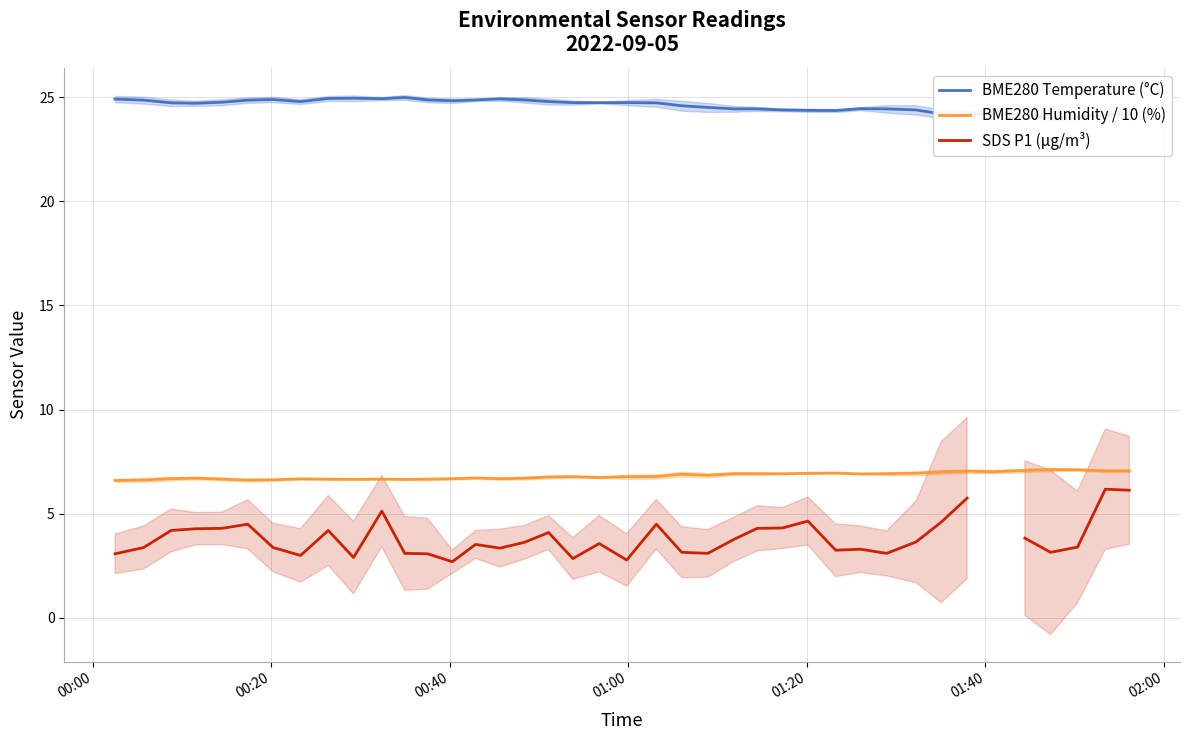

What is the lowest value of the BME280 Humidity / 10 (%) series?

6.6